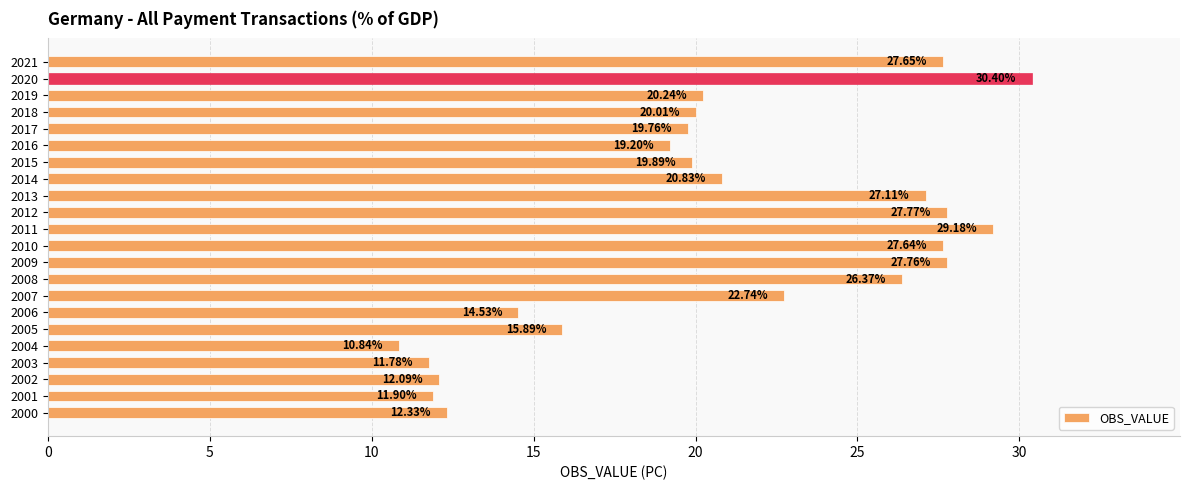

What is the change in value from 2013 to 2020?

+3.3